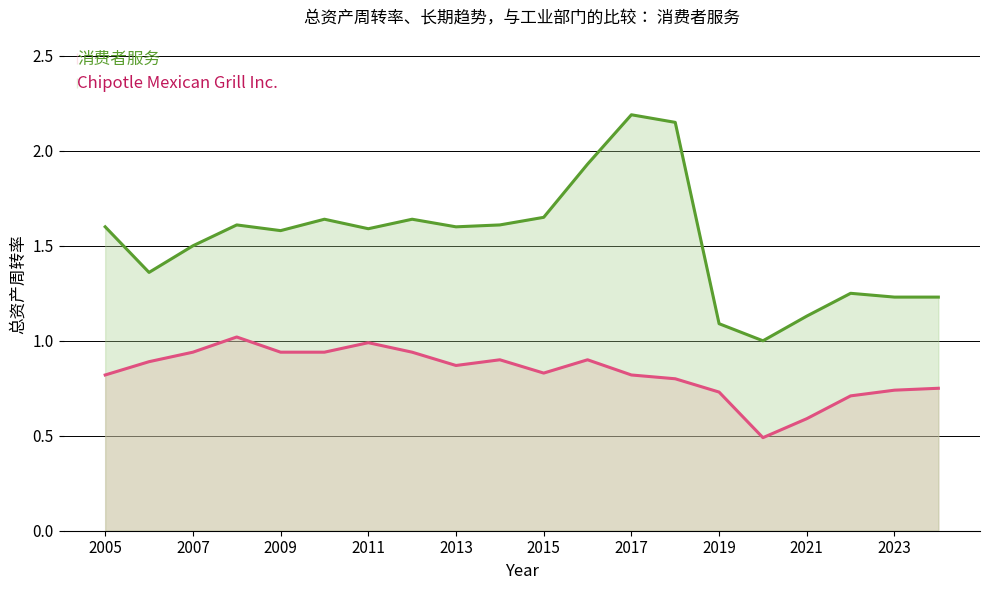

How many distinct data groups are displayed?

2